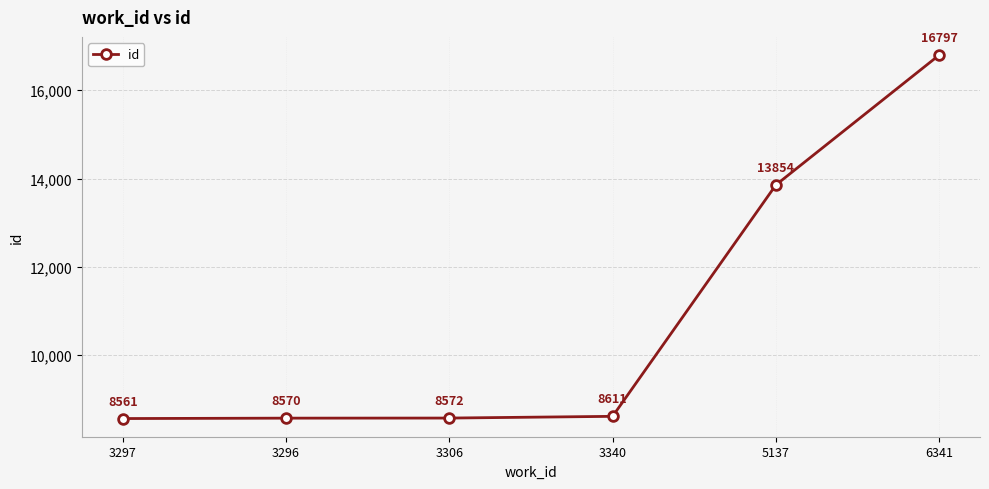

Between 3296 and 5137, which is larger?

5137